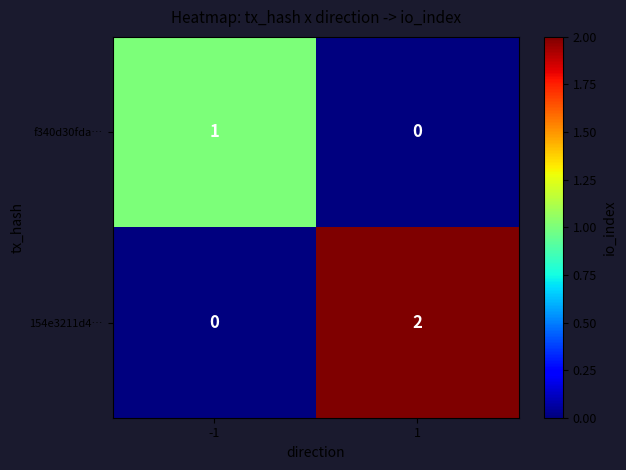

Reading left to right, list all the values displayed in this chart.

f340d30fda…: -1=1	1=0
154e3211d4…: -1=0	1=2